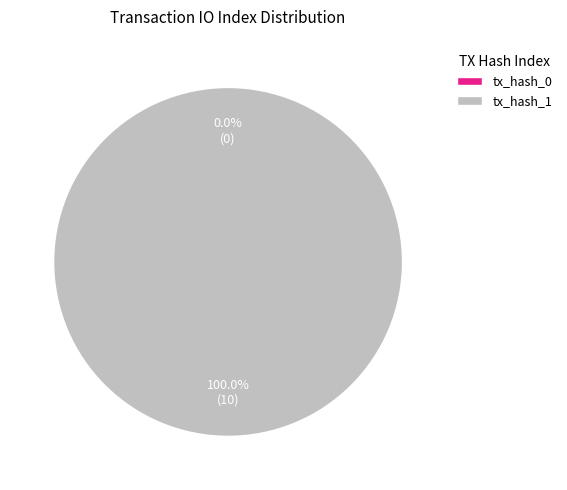

Rank the categories by value from lowest to highest.

tx_hash_0, tx_hash_1